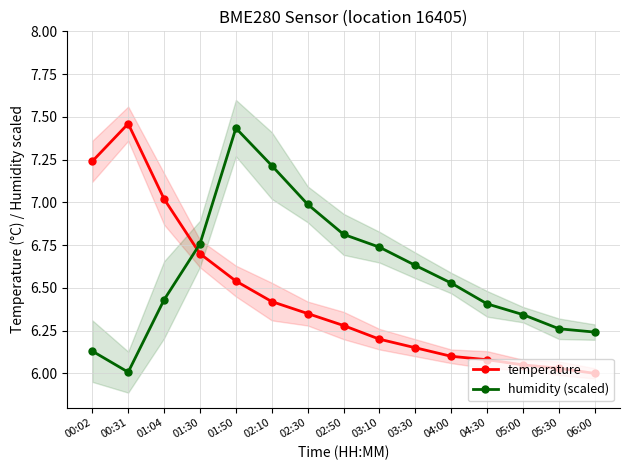

What is the label of the 8th point from the left?

02:50